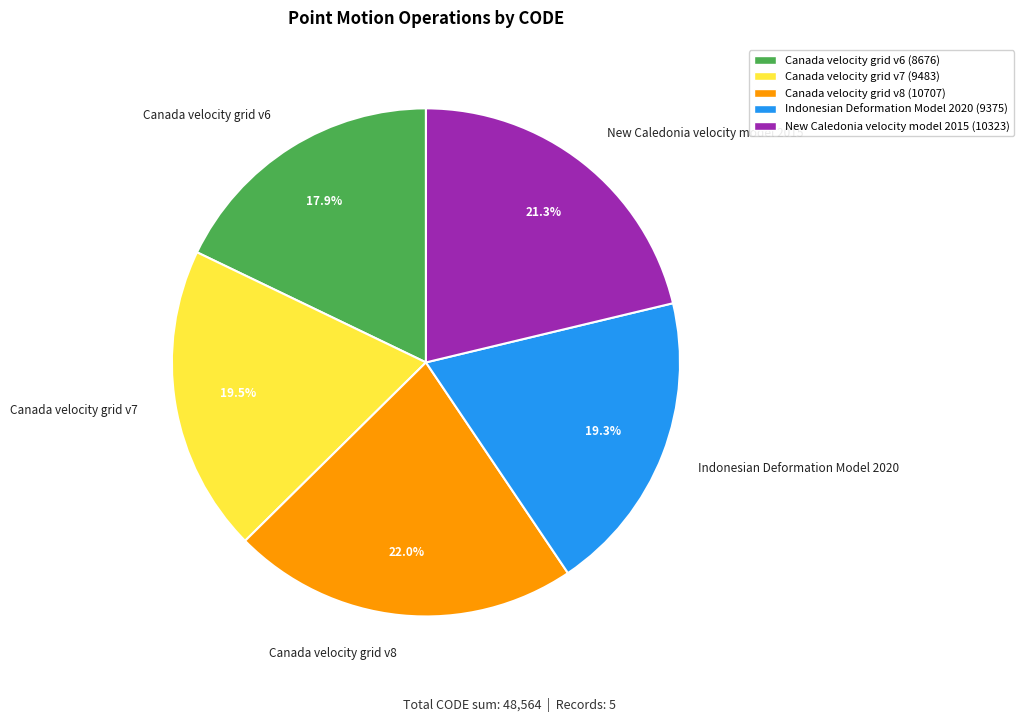

Between Canada velocity grid v8 and New Caledonia velocity model 2015, which is larger?

Canada velocity grid v8